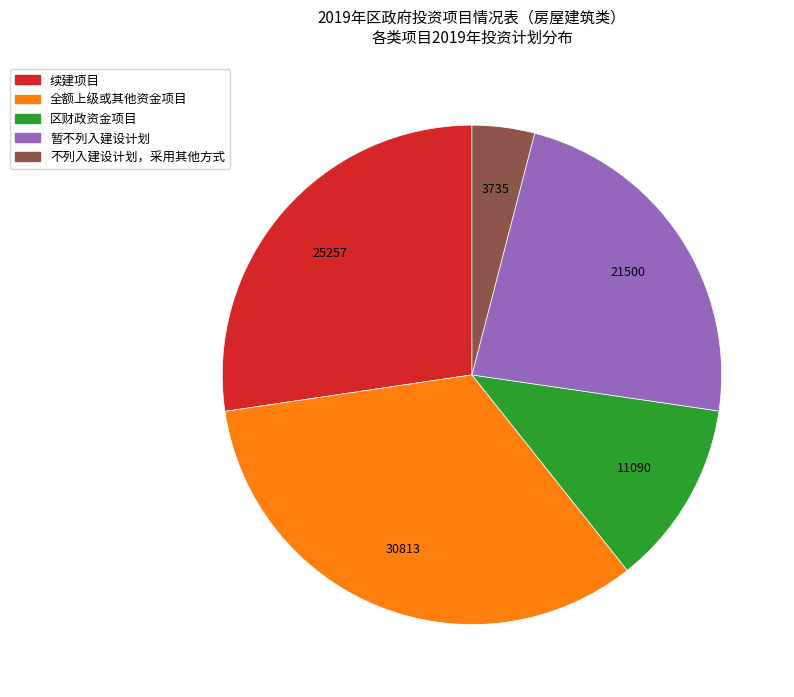

Is there any slice that represents more than half of the pie?

No